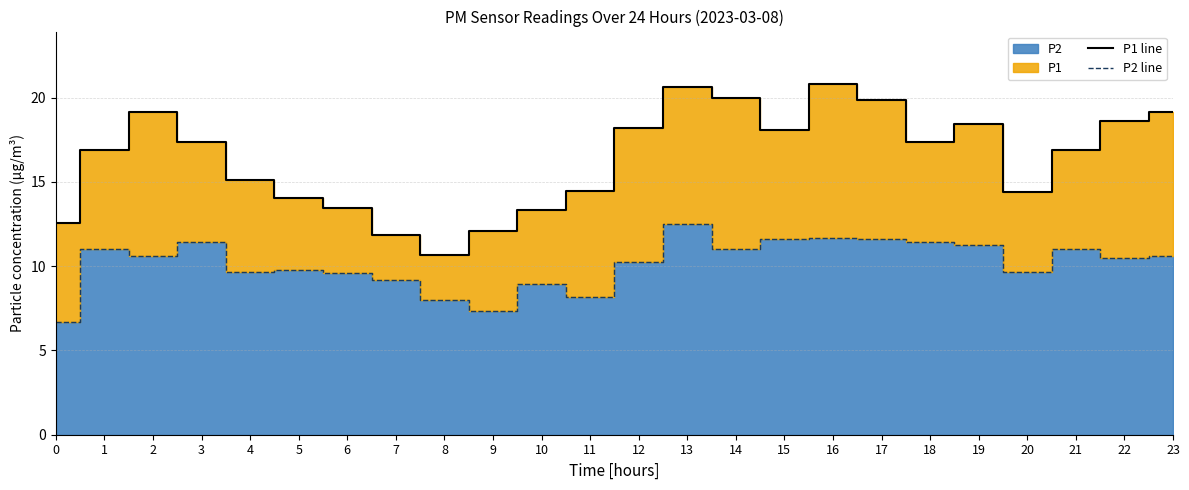

Is it true that P2 line equals 6.9 at 13?

False